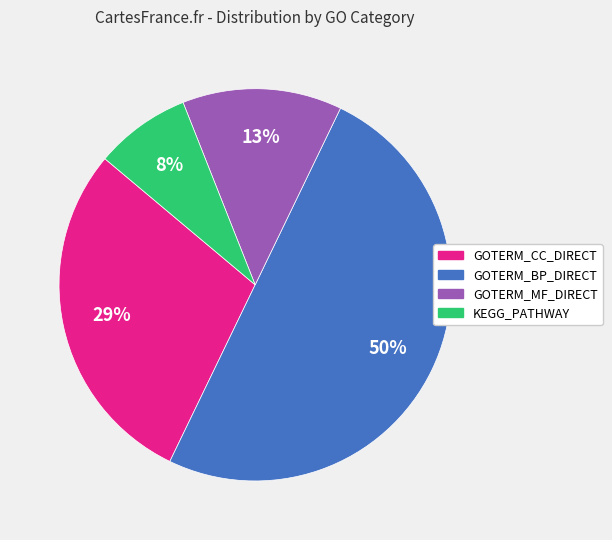

To the nearest percent, what percentage of the pie is GOTERM_MF_DIRECT?

13%